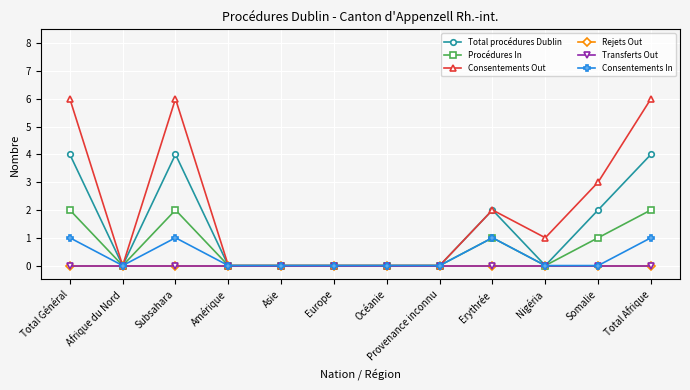

True or false: Consentements In has a value of 0 at Somalie.

True